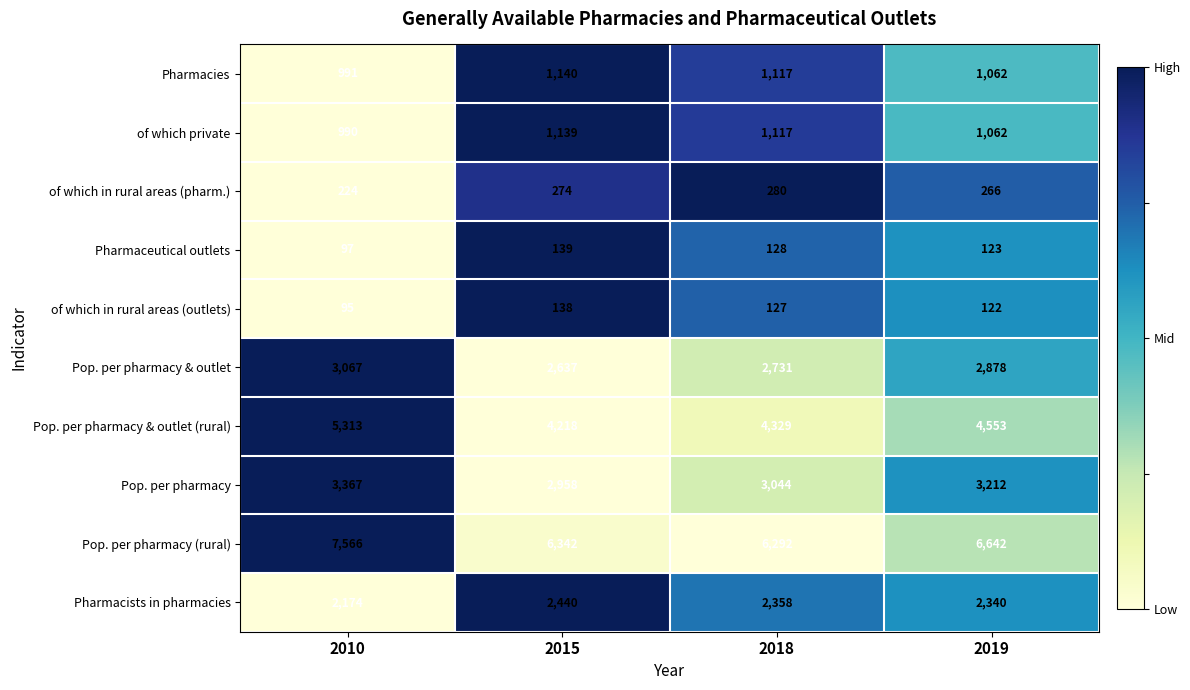

What is the total value across all series at 2018?

21523